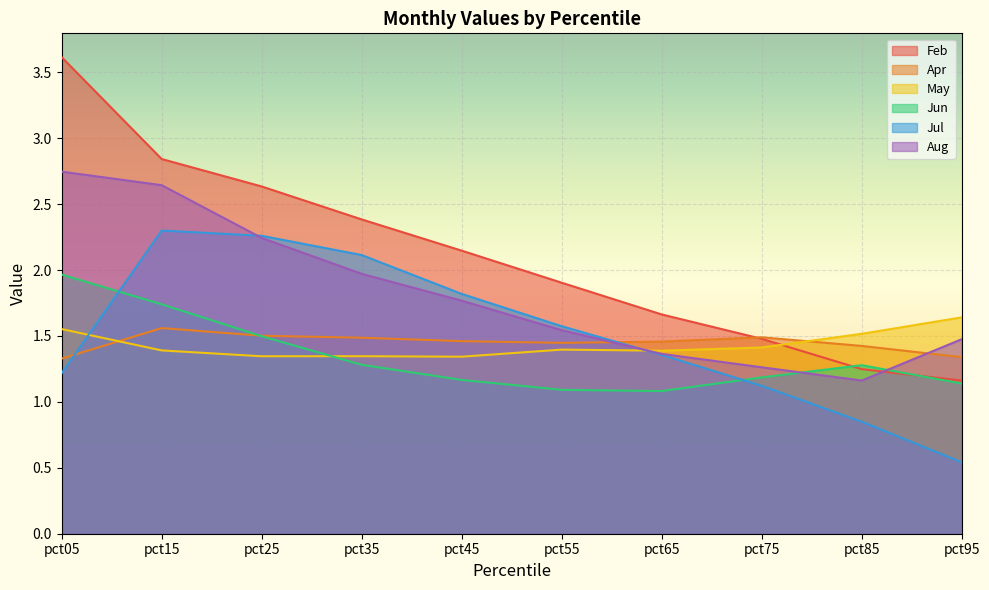

What is the difference between the maximum and minimum values in the Apr series?

0.2